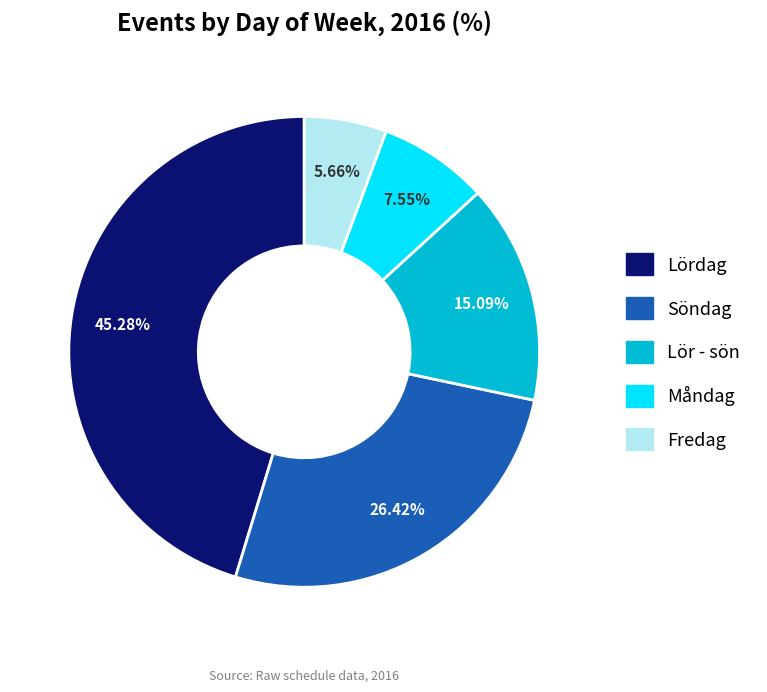

Is it true that Lördag is 51% of the pie?

False